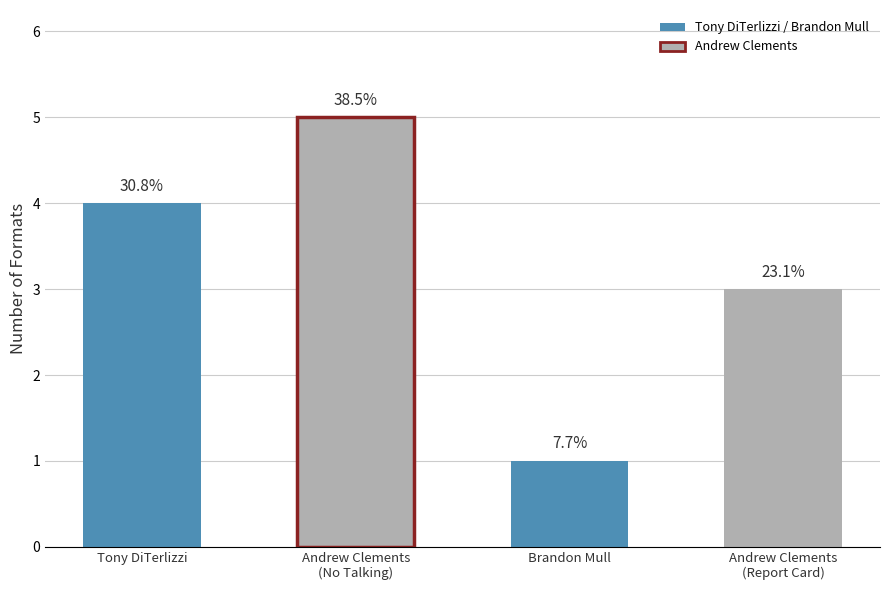

Are the bars grouped side by side (vs. stacked)?

No